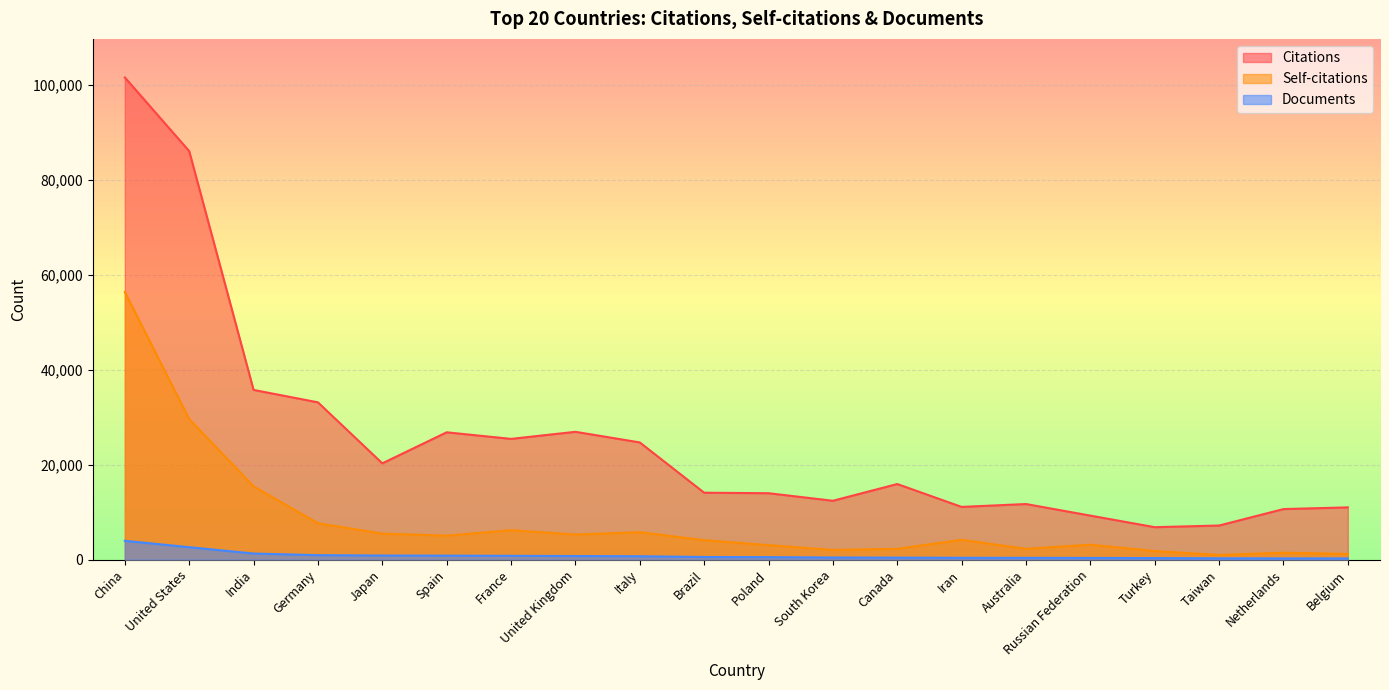

Reading right to left, list all the values displayed in this chart.

Citations: 11008	10651	7184	6834	9273	11715	11108	15933	12402	13996	14101	24702	26940	25449	26836	20291	33152	35773	86108	101640
Self-citations: 1194	1450	970	1805	3148	2267	4169	2278	2036	3055	4095	5781	5290	6200	5056	5477	7660	15436	29614	56413
Documents: 253	256	272	324	355	368	379	414	441	515	547	705	751	799	834	860	937	1280	2617	3960